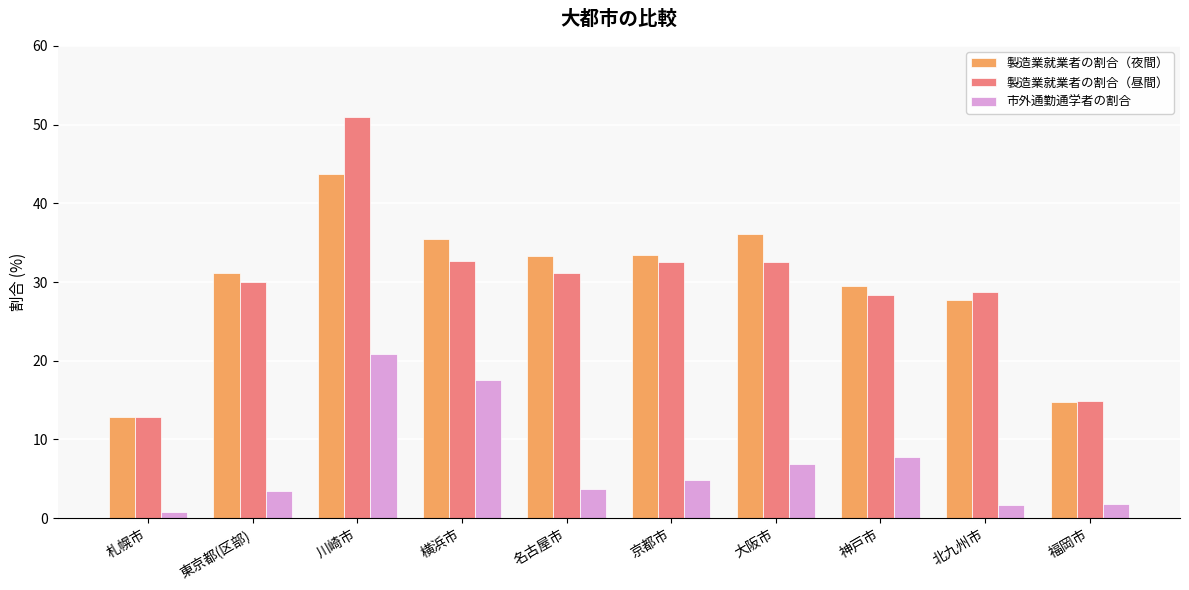

How many data points does each series have?

10